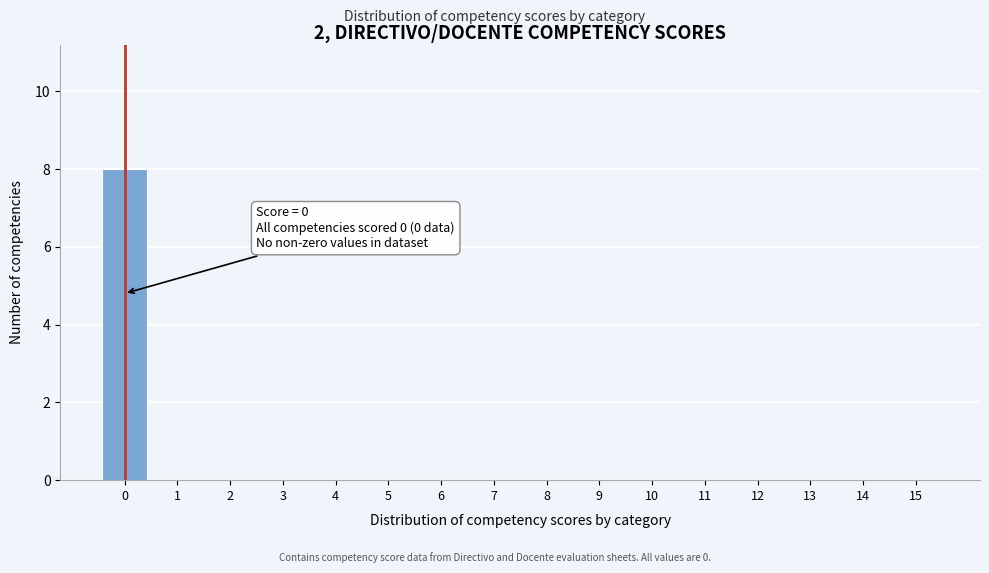

Reading left to right, list all the values displayed in this chart.

0=8	1=0	2=0	3=0	4=0	5=0	6=0	7=0	8=0	9=0	10=0	11=0	12=0	13=0	14=0	15=0